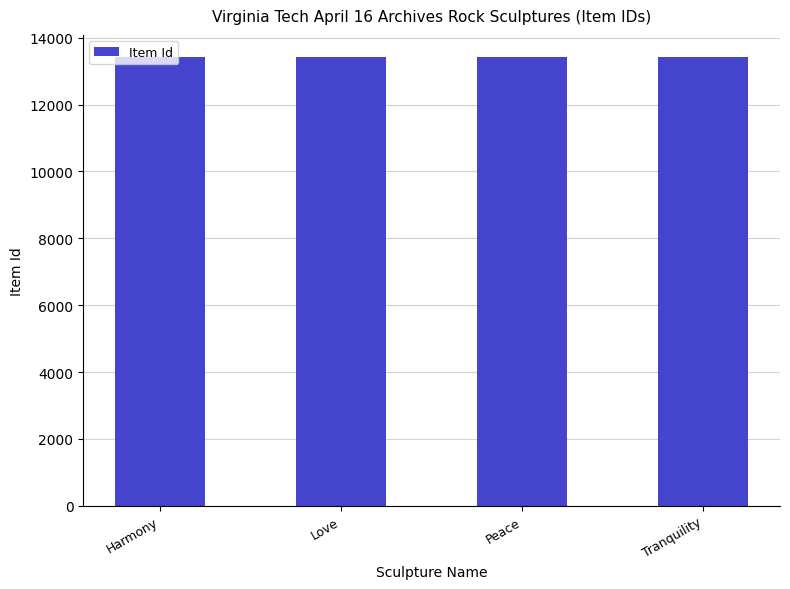

Read the value at Love.

13411